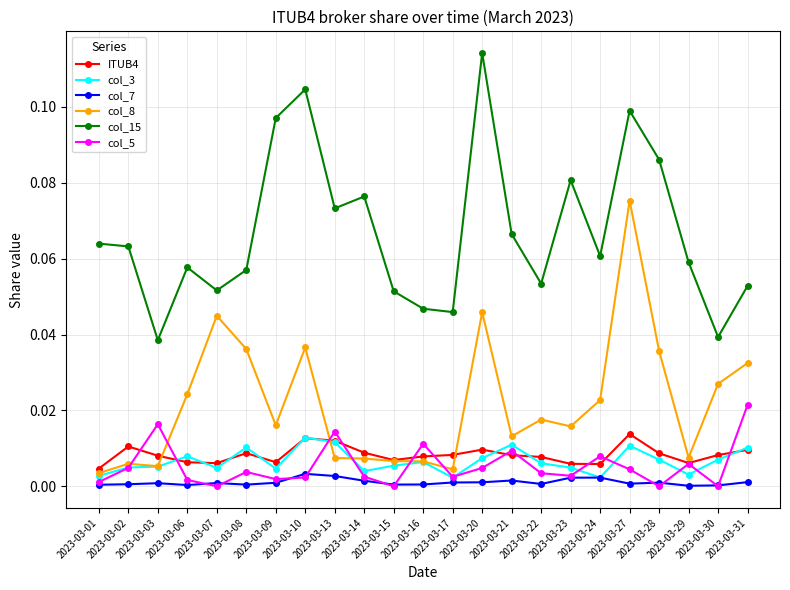

True or false: col_5 has more than 1 points higher than both neighbors.

True